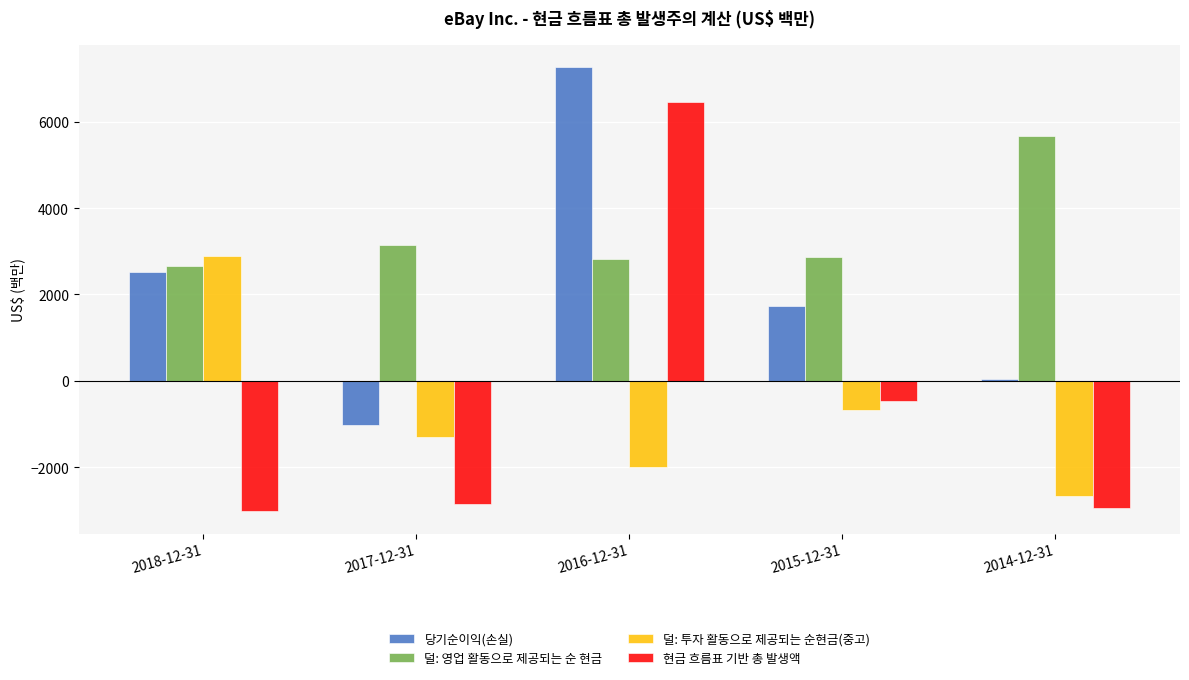

Count the number of data series in this chart.

4